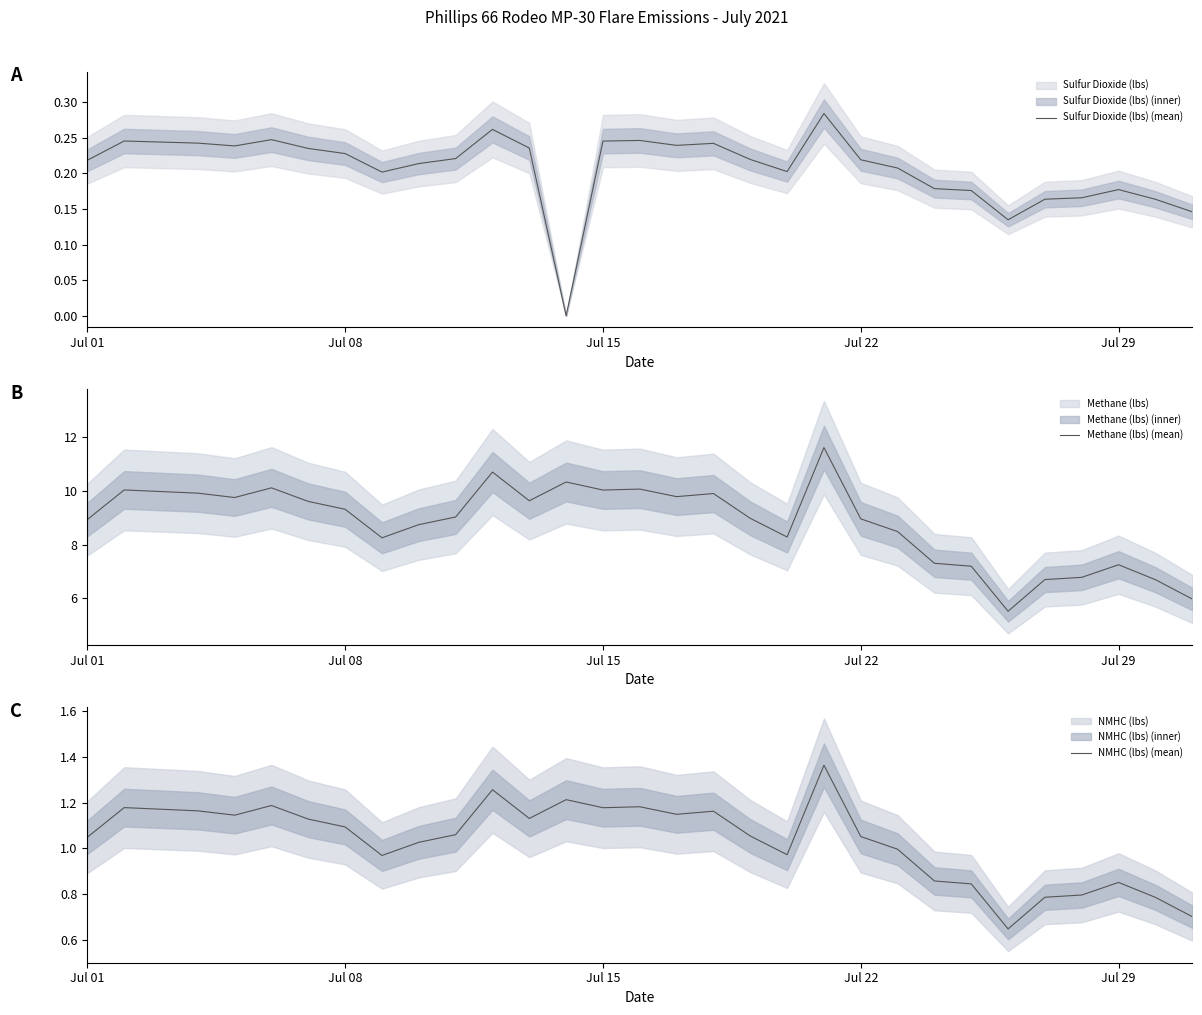

Is it true that Methane (lbs) (mean) equals 14.0 at Jul 15?

False